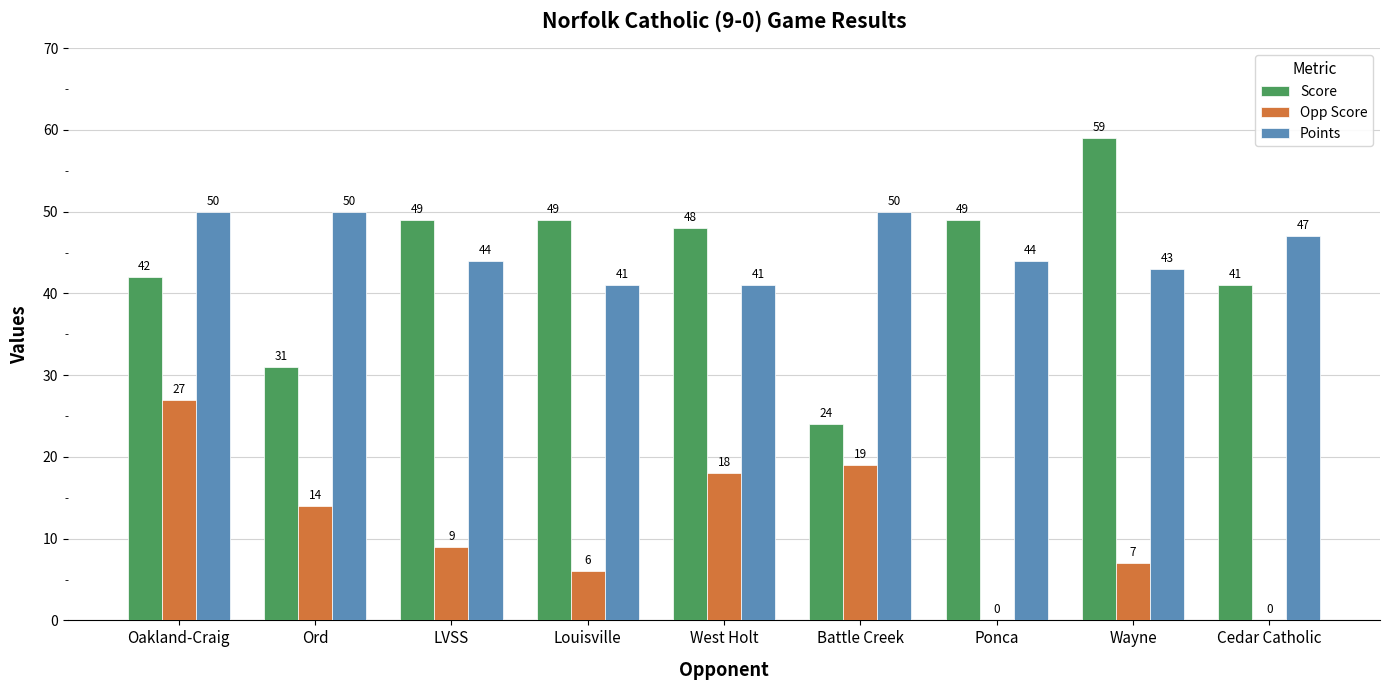

The value of Score at LVSS is 17. True or false?

False